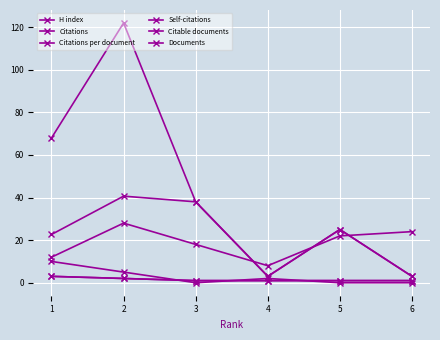

Is this an area chart (filled region under the line)?

No